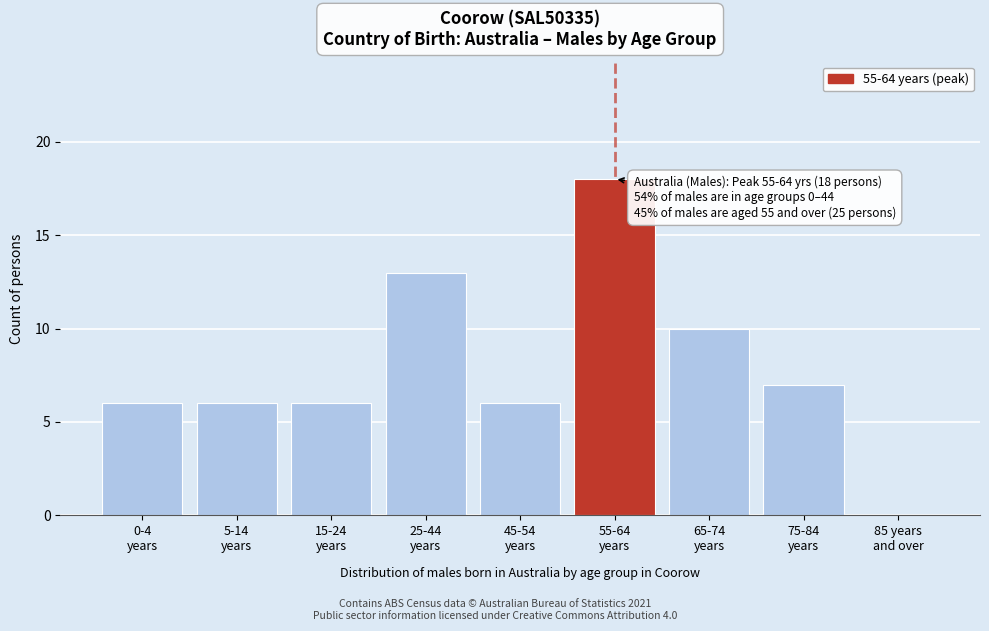

What is the greatest value displayed?

18